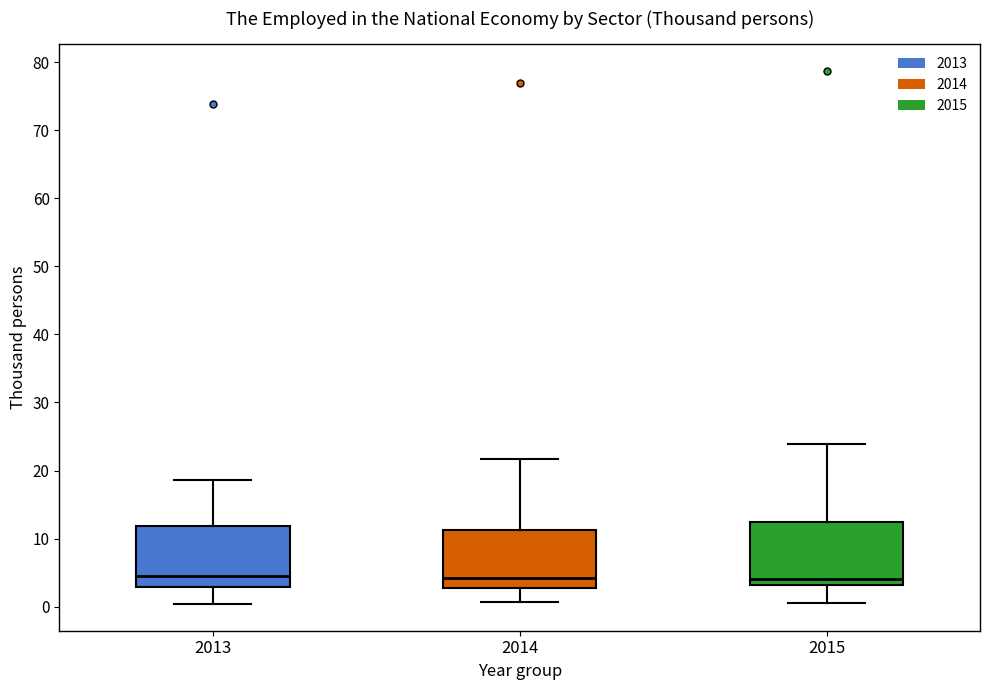

Where is the upper edge of the box at x = 2014 on the y-axis? The values are not printed on the chart, so give them approximately, as read against the axis.

11